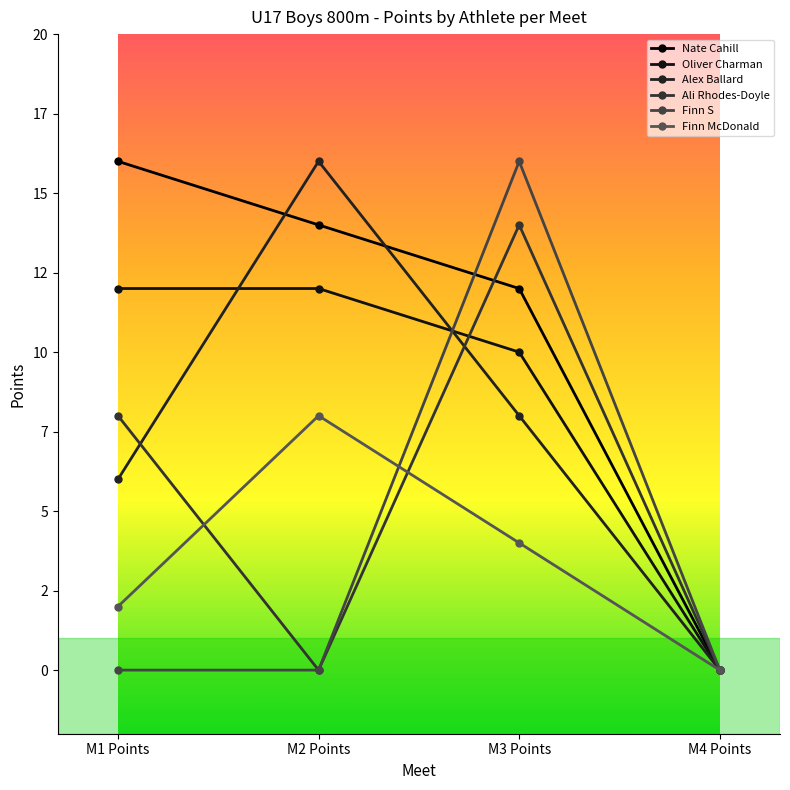

At which category does Ali Rhodes-Doyle reach its first local valley?

M2 Points